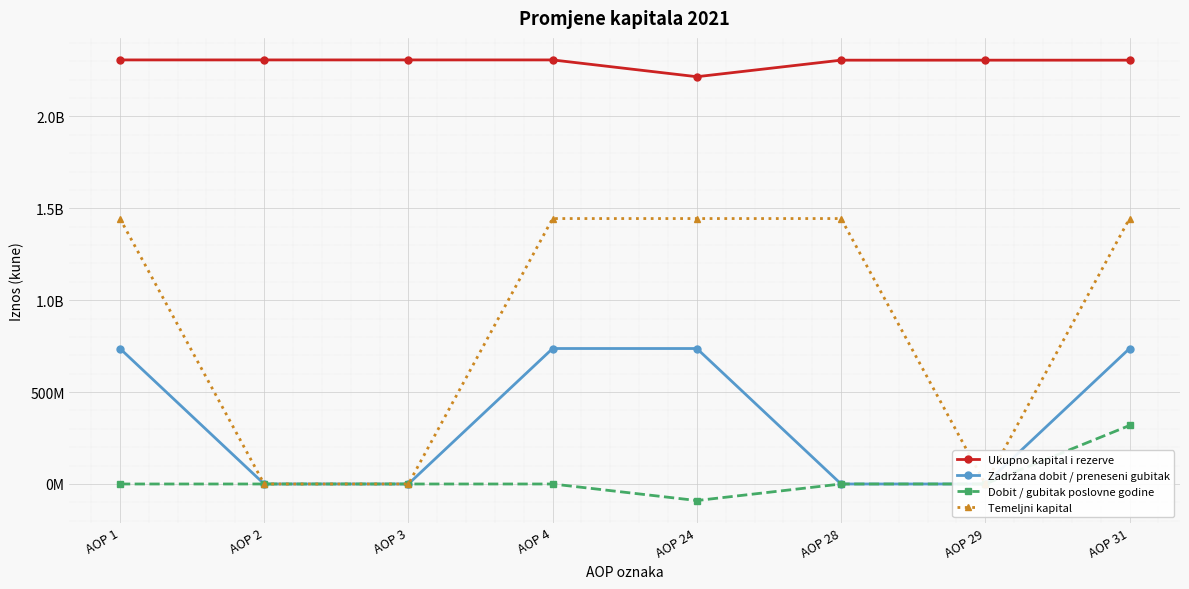

At which category is the sum across all series the highest?

AOP 31